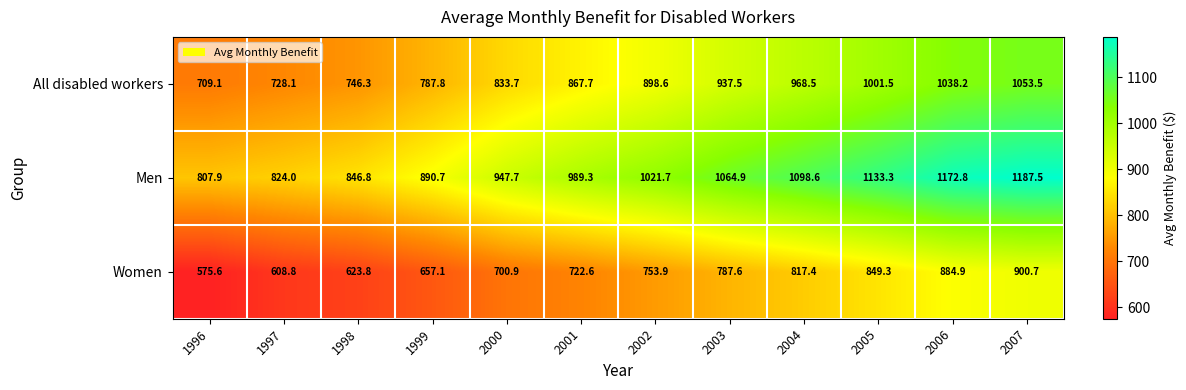

Which series changed the most between 1997 and 1999?

Men